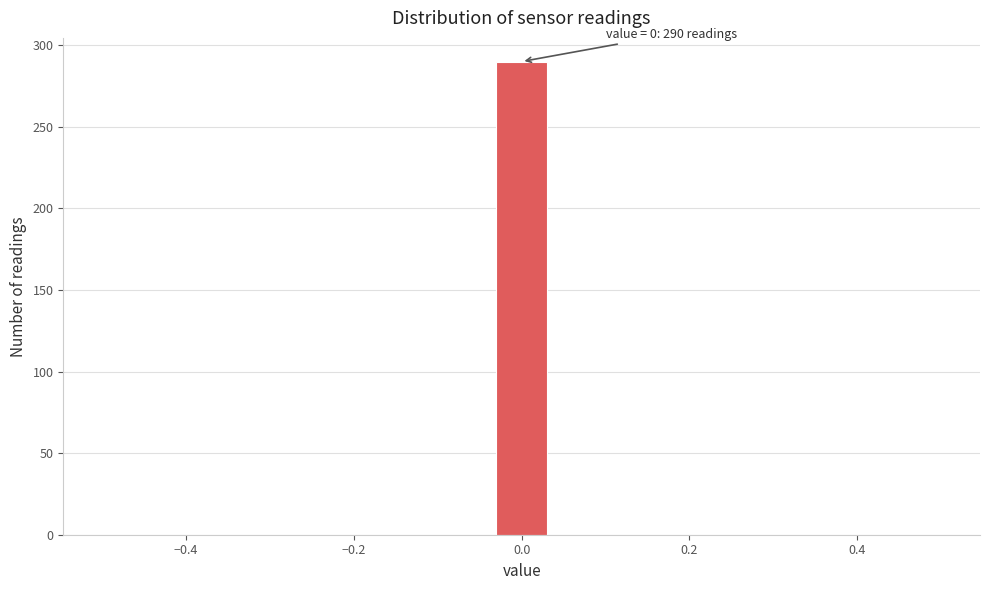

Read against the x-axis, roughly where is the centre of the tallest bar?

0.00